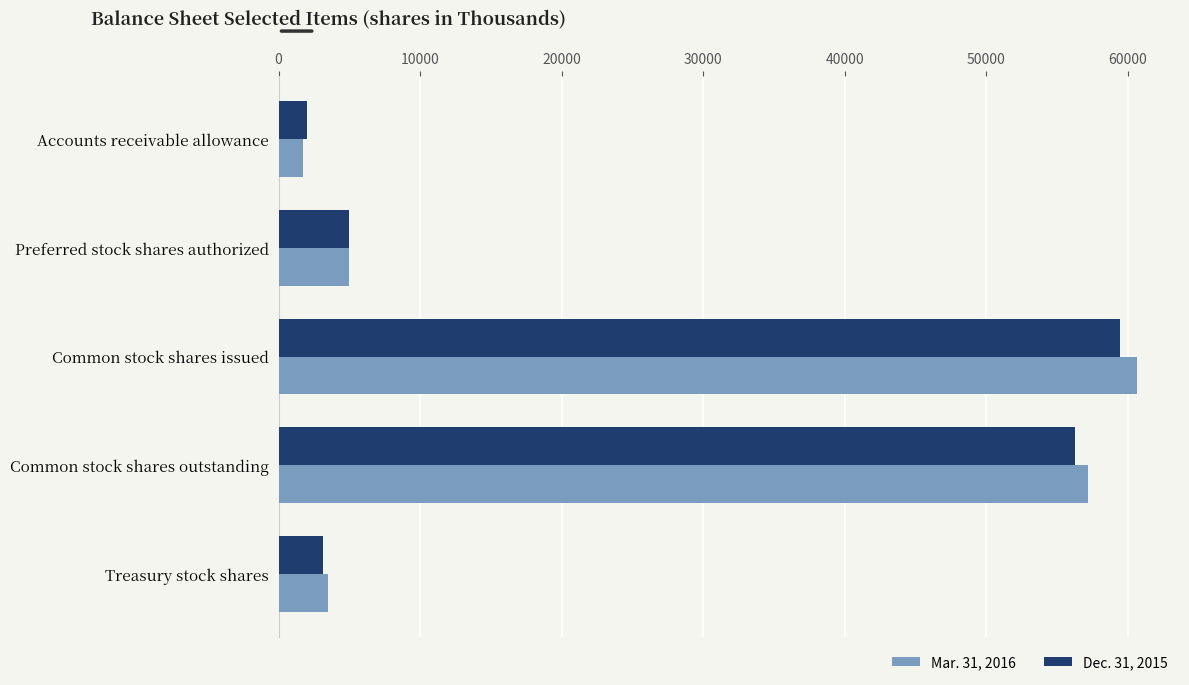

List the series in order of their peak value, highest first.

Mar. 31, 2016, Dec. 31, 2015